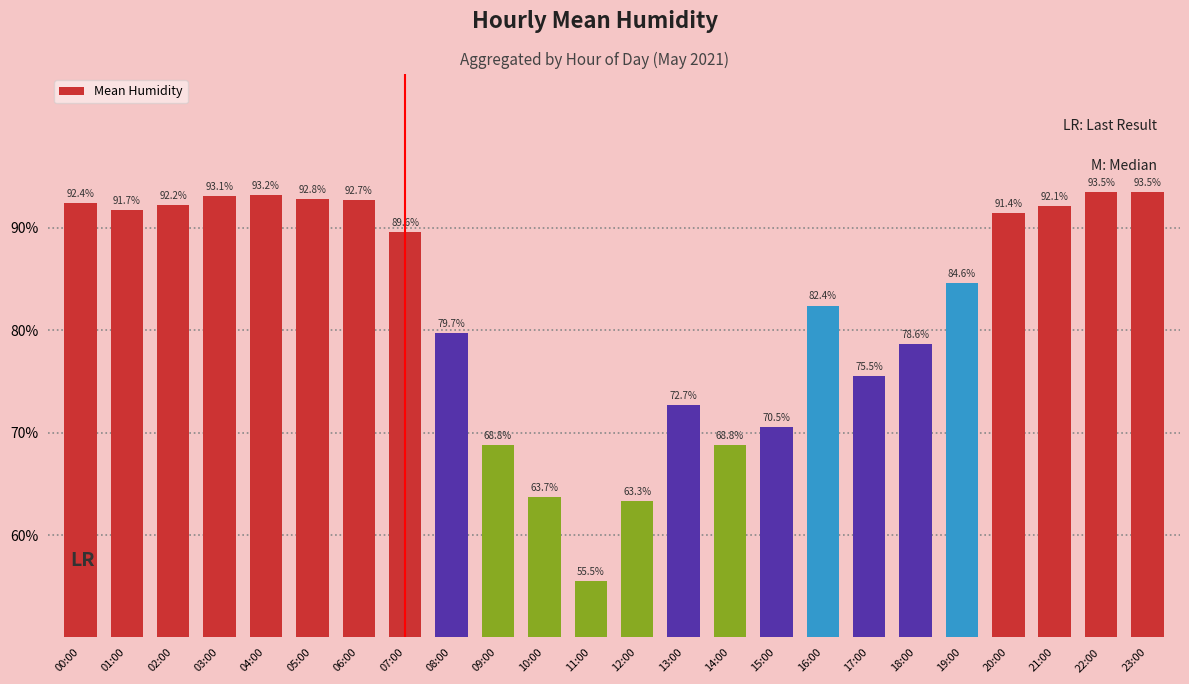

What is the label of the 15th bar from the left?

14:00